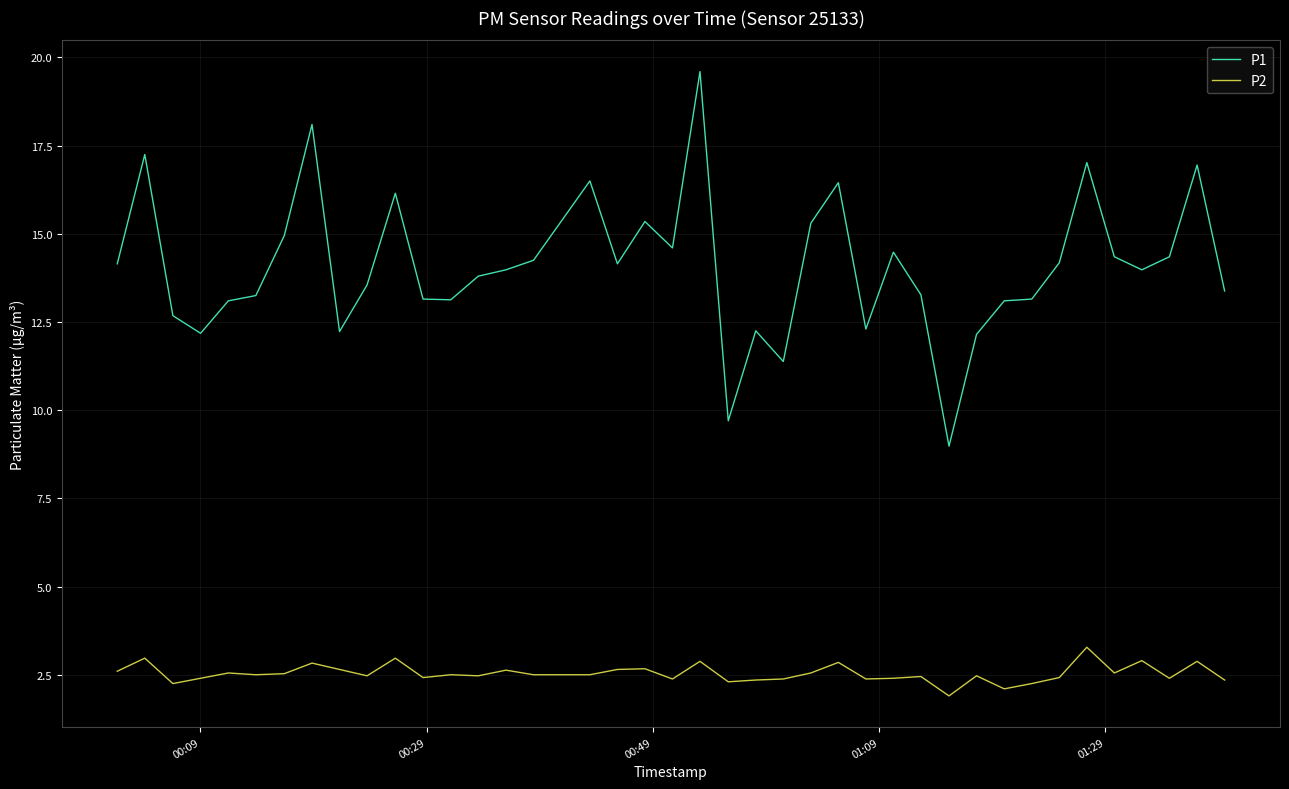

Which series has the largest range (max minus min)?

P1